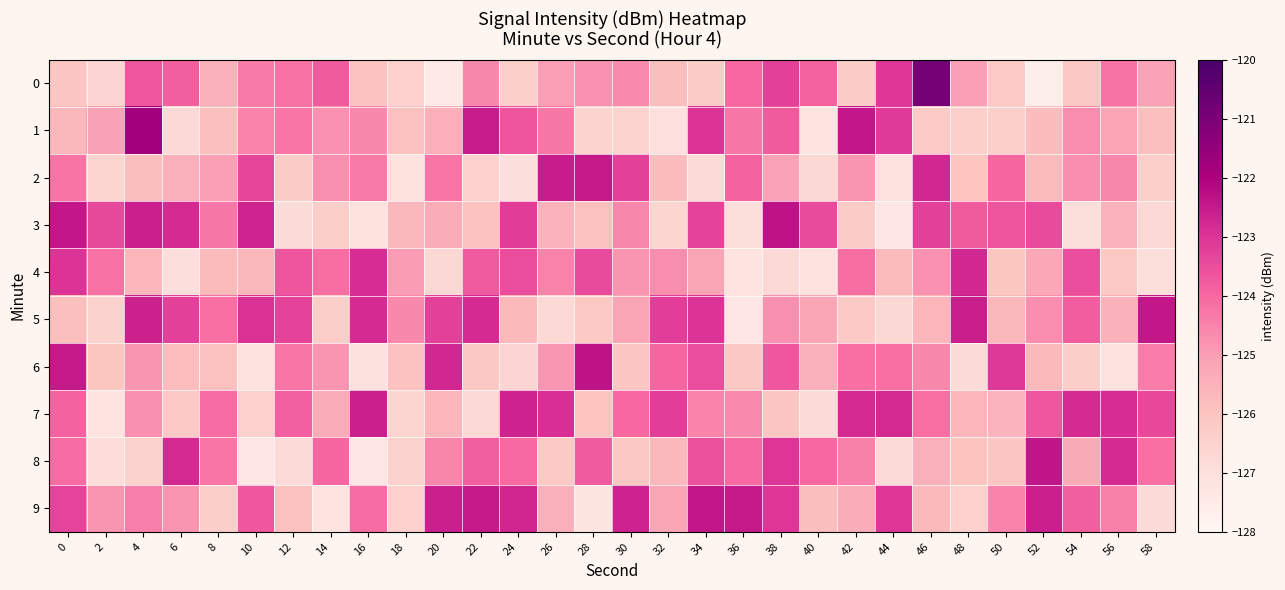

What is the difference between the highest and lowest values at 24?

4.3